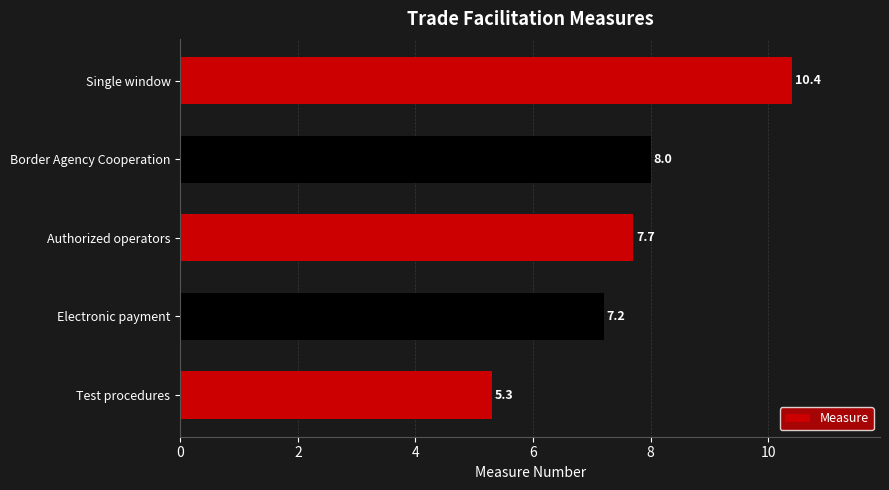

Which has a higher value, Electronic payment or Border Agency Cooperation?

Border Agency Cooperation